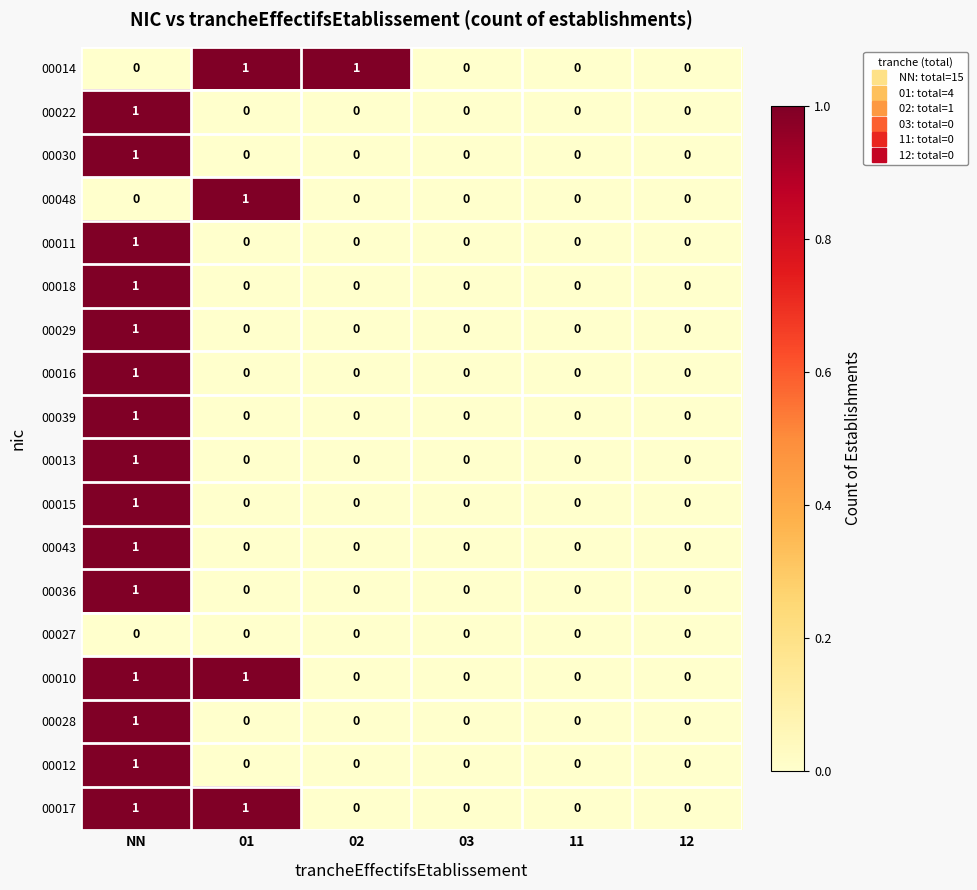

Count the 00048 values in the range 0 to 1.

6